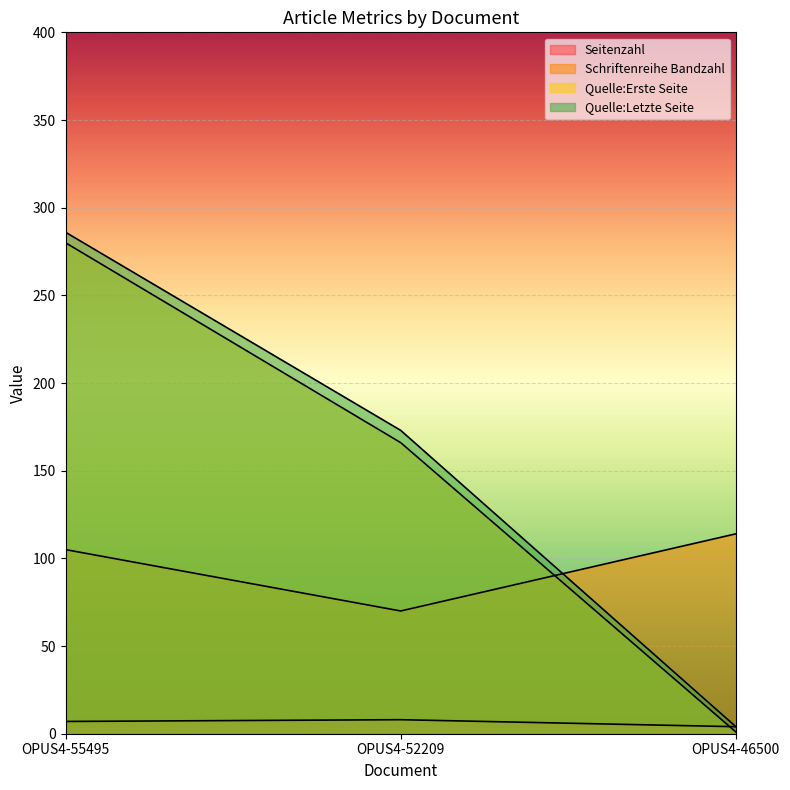

Which label corresponds to the largest value in the chart?

OPUS4-55495